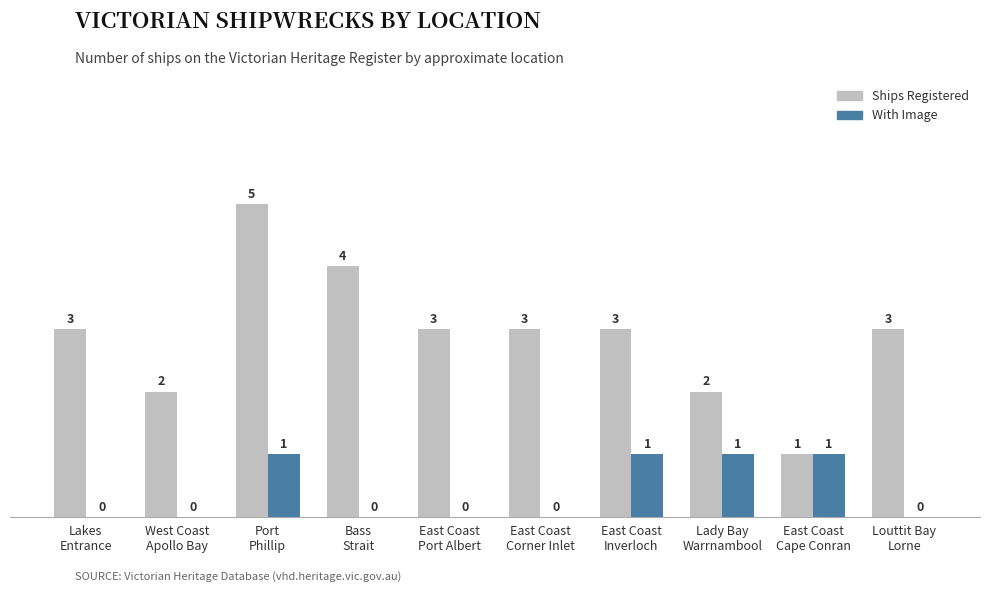

Reading left to right, extract all data points from this chart.

Ships Registered: Lakes
Entrance=3	West Coast
Apollo Bay=2	Port
Phillip=5	Bass
Strait=4	East Coast
Port Albert=3	East Coast
Corner Inlet=3	East Coast
Inverloch=3	Lady Bay
Warrnambool=2	East Coast
Cape Conran=1	Louttit Bay
Lorne=3
With Image: Lakes
Entrance=0	West Coast
Apollo Bay=0	Port
Phillip=1	Bass
Strait=0	East Coast
Port Albert=0	East Coast
Corner Inlet=0	East Coast
Inverloch=1	Lady Bay
Warrnambool=1	East Coast
Cape Conran=1	Louttit Bay
Lorne=0